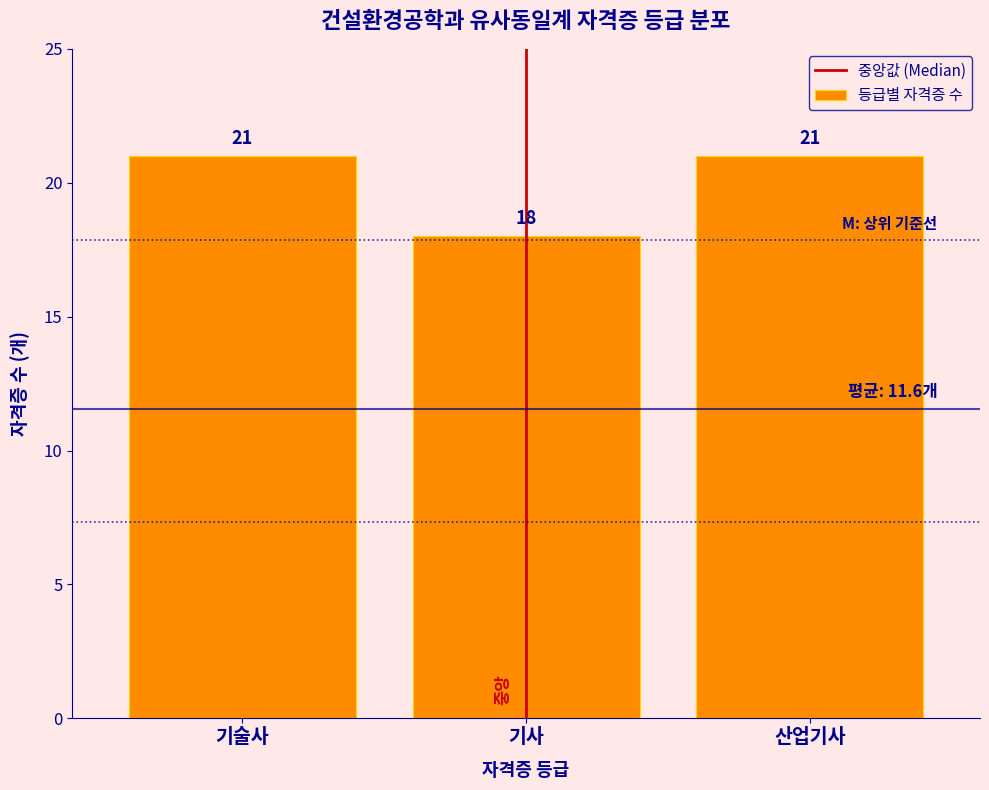

Reading left to right, extract all data points from this chart.

기술사=21	기사=18	산업기사=21